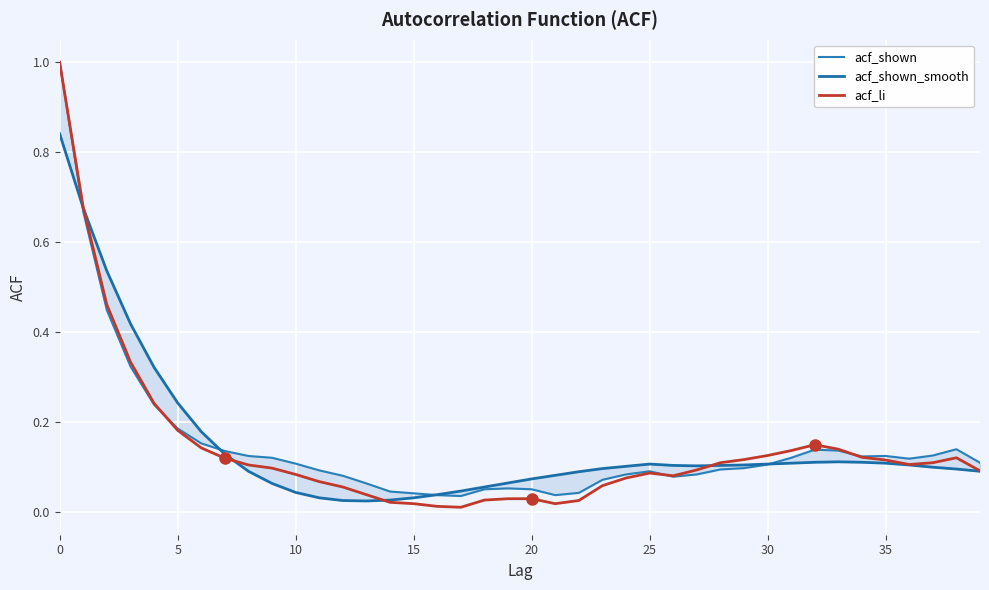

True or false: acf_li and acf_shown_smooth cross at least once.

True